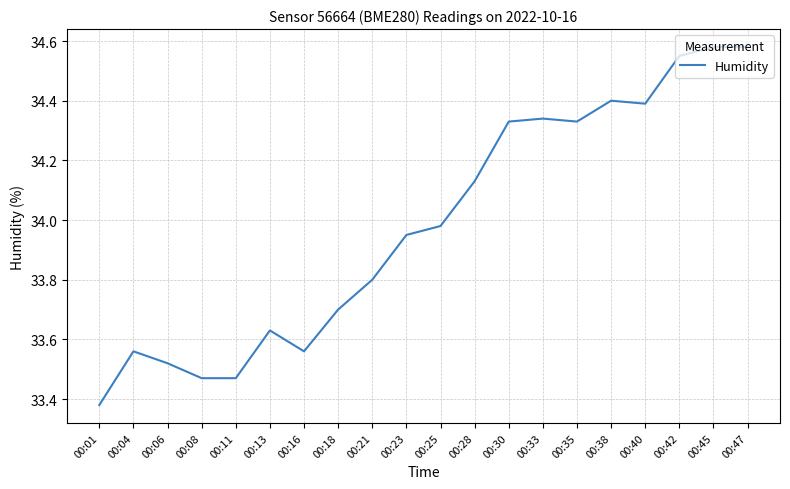

Which category has the lowest value across all series?

00:01